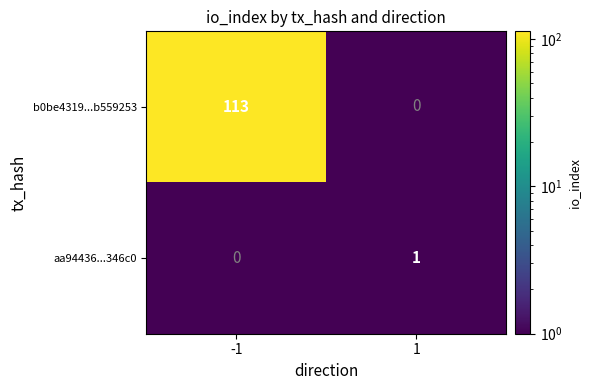

How many distinct data groups are displayed?

2